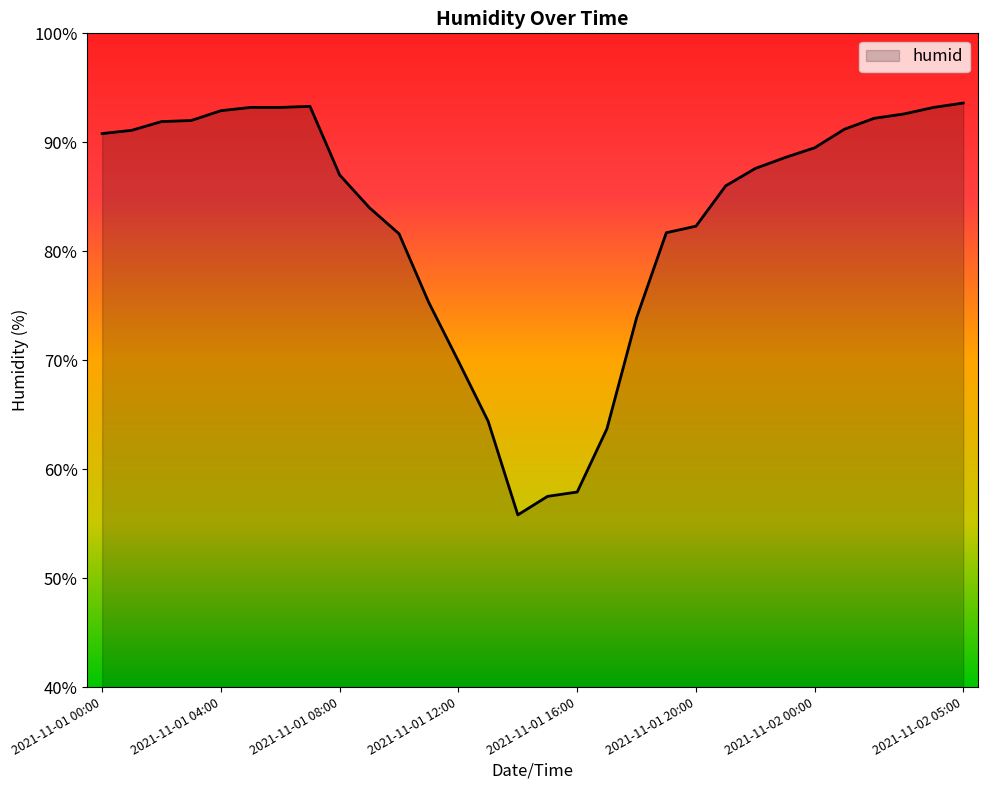

What is the minimum value shown in the chart?

55.8